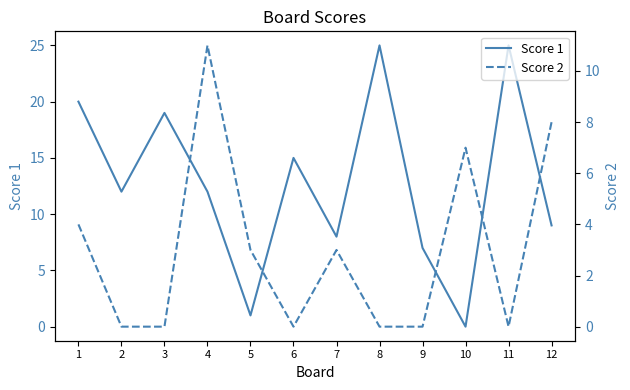

Does the chart display data point markers on the line(s)?

No